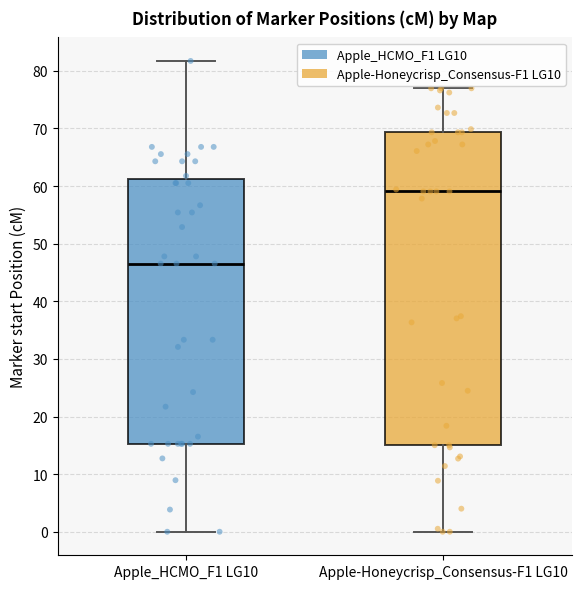

Where does the lower whisker of the box for Apple-Honeycrisp_Consensus-F1 LG10 end on the y-axis? The values are not printed on the chart, so give them approximately, as read against the axis.

0